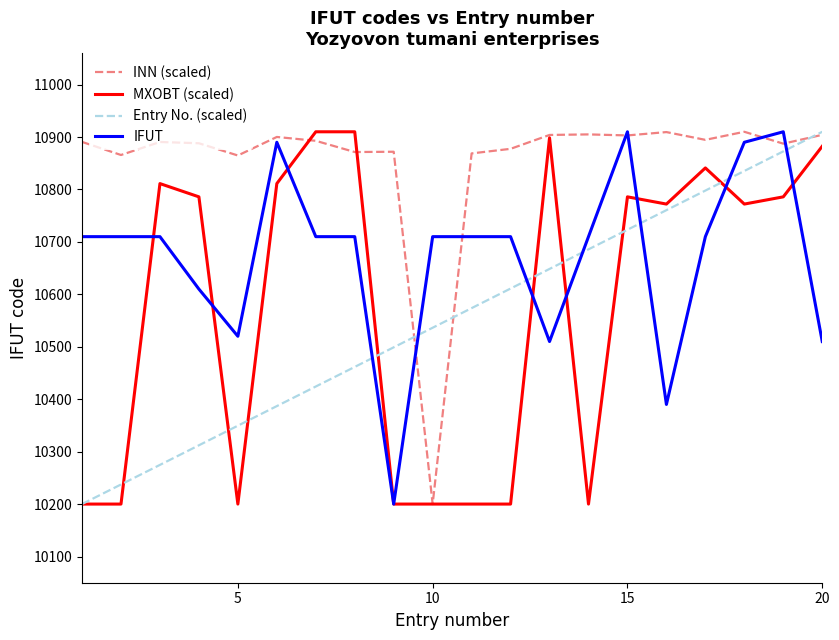

In INN (scaled), how many points are lower than both neighbors (excluding endpoints)?

7